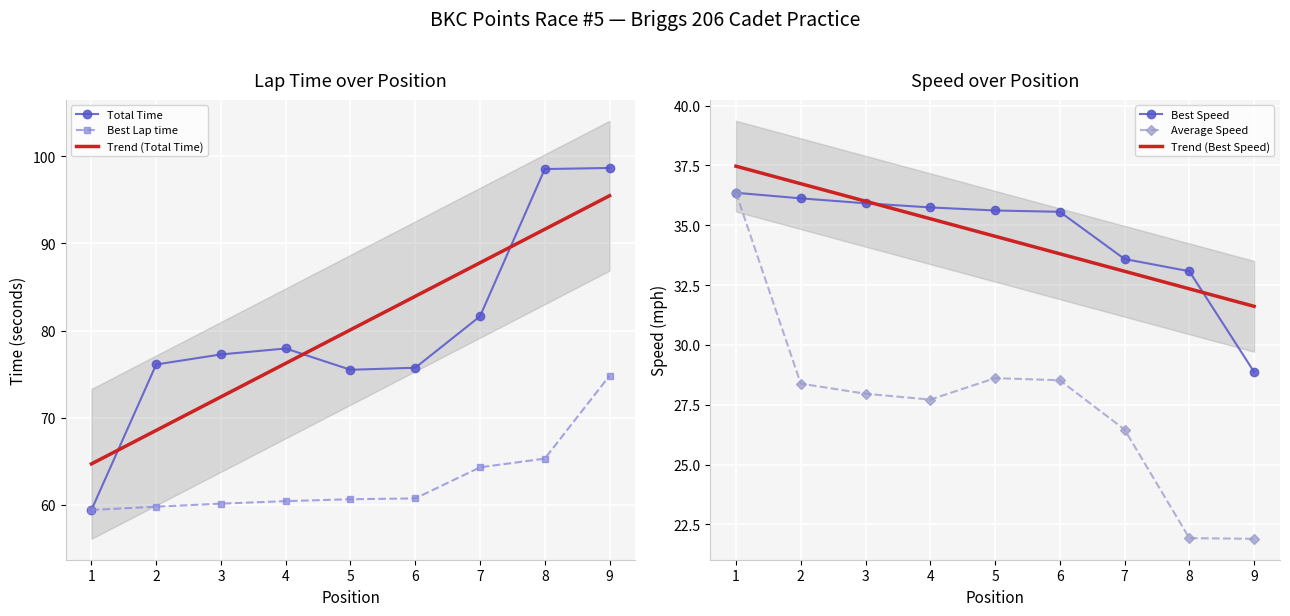

True or false: Average Speed and Best Lap time intersect in this chart.

False